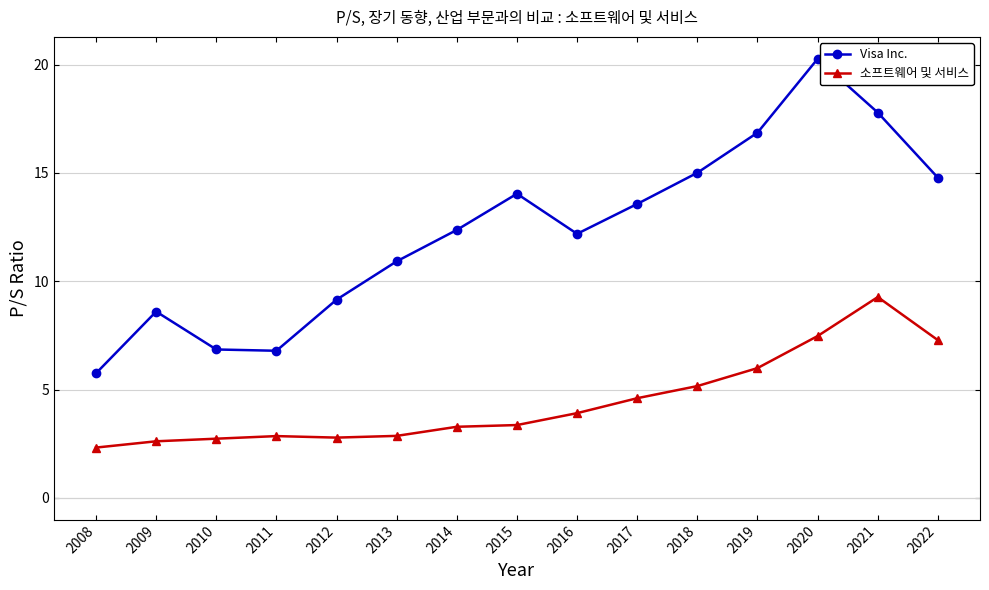

Between 2013 and 2019, which series saw the biggest shift?

Visa Inc.